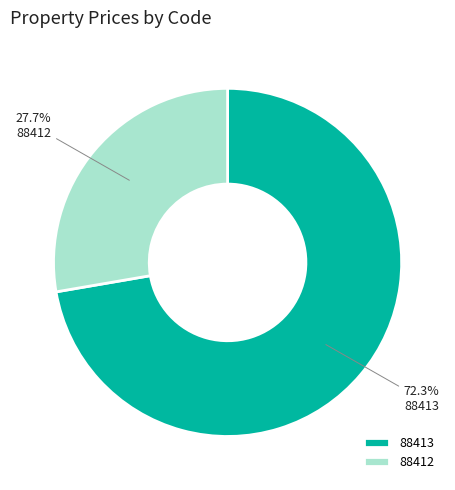

What is the ratio of the value at 88413 to the value at 88412?

2.6